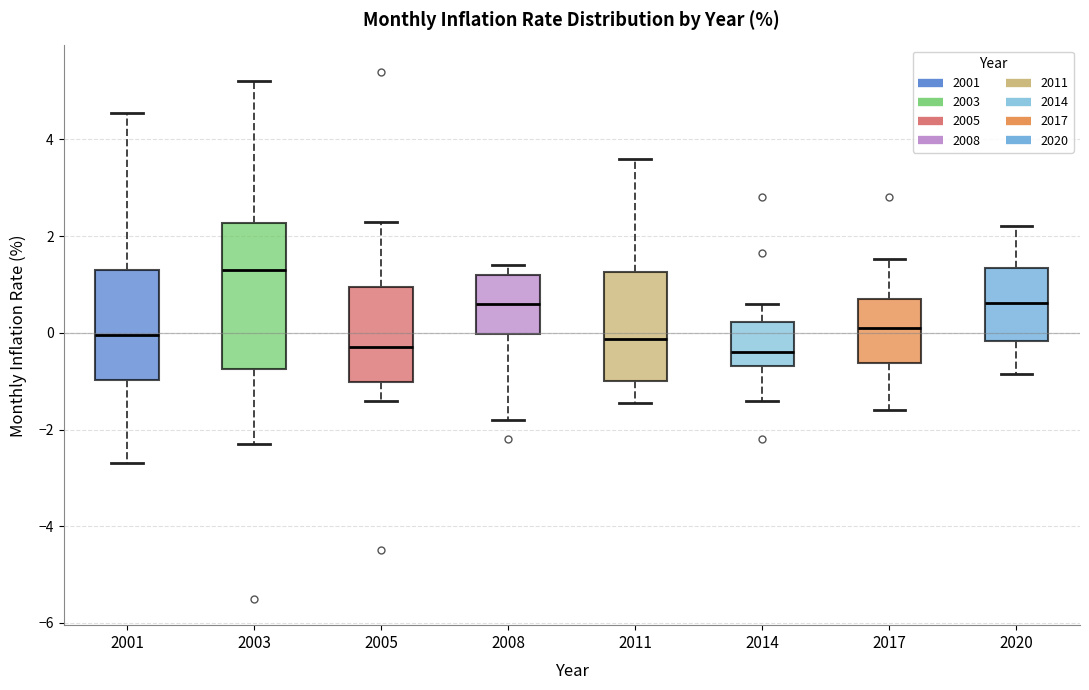

Reading left to right, read every box against the y-axis: the position of its median line, the range the box covers, and the ends of its whiskers. The values are not printed on the chart, so give them approximately, as read against the axis.

2001: median 0.0, box -1.0 to 1.4, whiskers -2.6 to 4.6
2003: median 1.4, box -0.8 to 2.2, whiskers -2.2 to 5.2
2005: median -0.2, box -1.0 to 1.0, whiskers -1.4 to 2.4
2008: median 0.6, box 0.0 to 1.2, whiskers -1.8 to 1.4
2011: median -0.2, box -1.0 to 1.2, whiskers -1.4 to 3.6
2014: median -0.4, box -0.6 to 0.2, whiskers -1.4 to 0.6
2017: median 0.2, box -0.6 to 0.8, whiskers -1.6 to 1.6
2020: median 0.6, box -0.2 to 1.4, whiskers -0.8 to 2.2